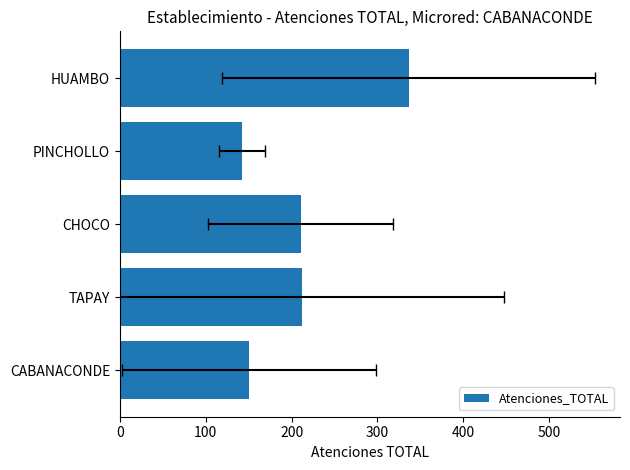

Reading left to right, extract all data points from this chart.

150.4	212.2	210.3	142.0	336.3